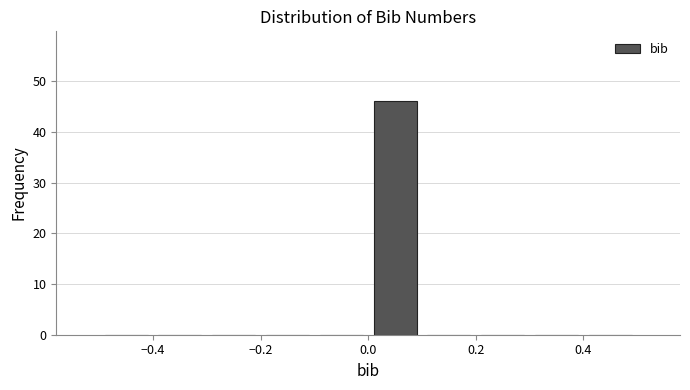

Reading left to right, transcribe this chart: for each bar, give the range it covers on the x-axis and its height. The values are not printed on the chart, so give them approximately, as read against the axis.

-0.5 to -0.4: 0
-0.4 to -0.3: 0
-0.3 to -0.2: 0
-0.2 to -0.1: 0
-0.1 to 0.0: 0
0.0 to 0.1: 46
0.1 to 0.2: 0
0.2 to 0.3: 0
0.3 to 0.4: 0
0.4 to 0.5: 0